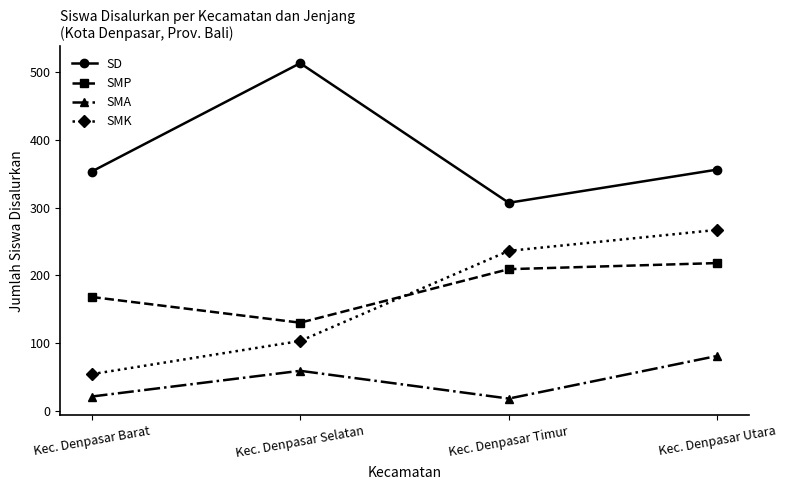

What position from the left is Kec. Denpasar Barat?

1